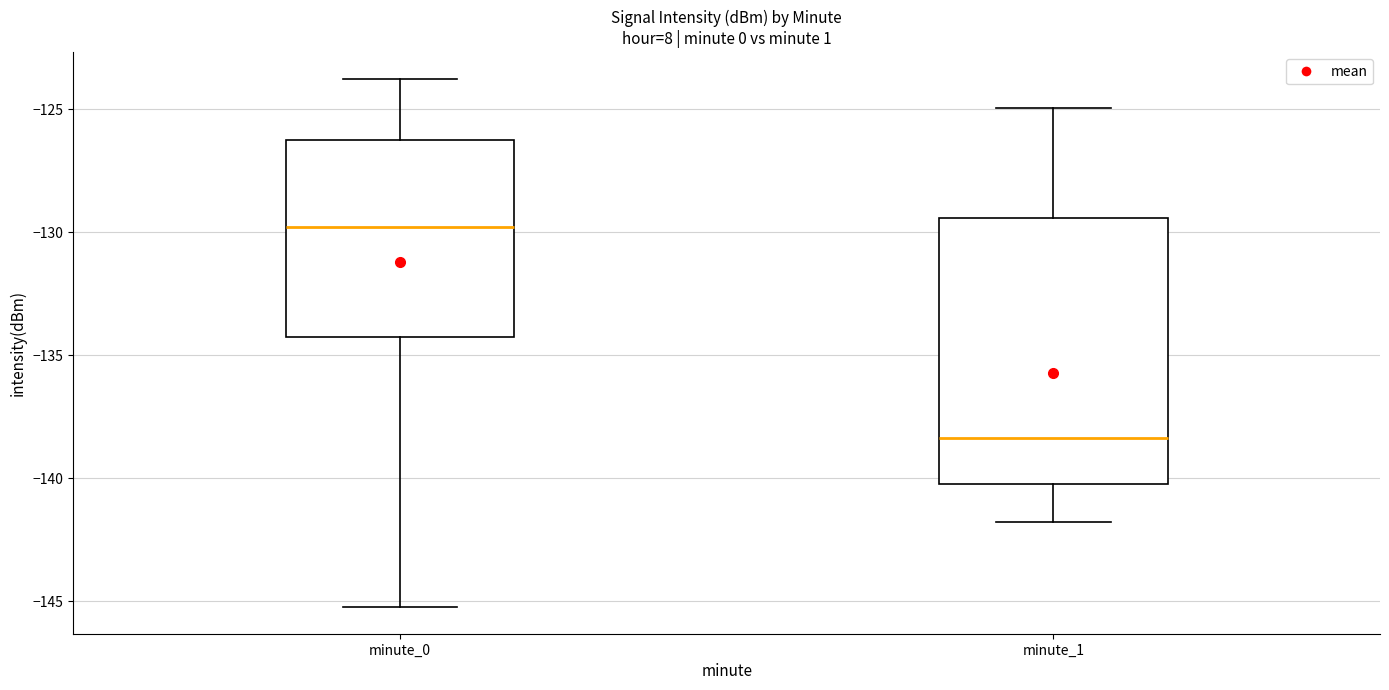

Comparing the boxes themselves (not the whiskers), which one is the tallest?

minute_1